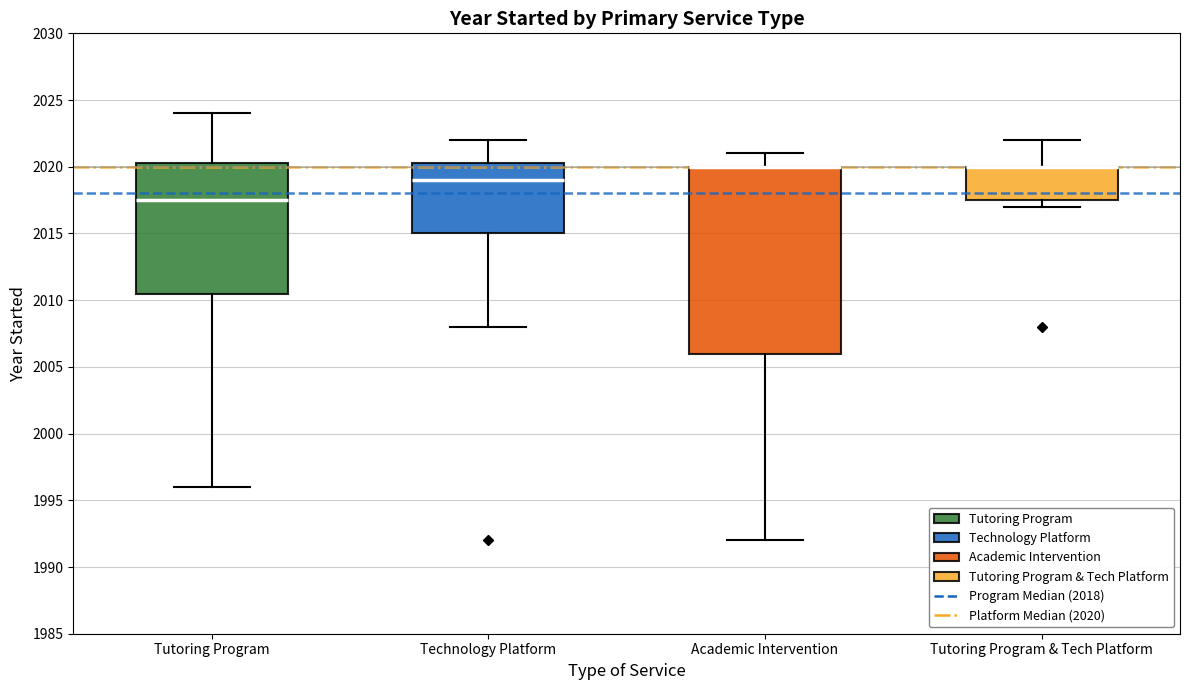

Comparing the boxes themselves (not the whiskers), which one is the tallest?

Academic Intervention